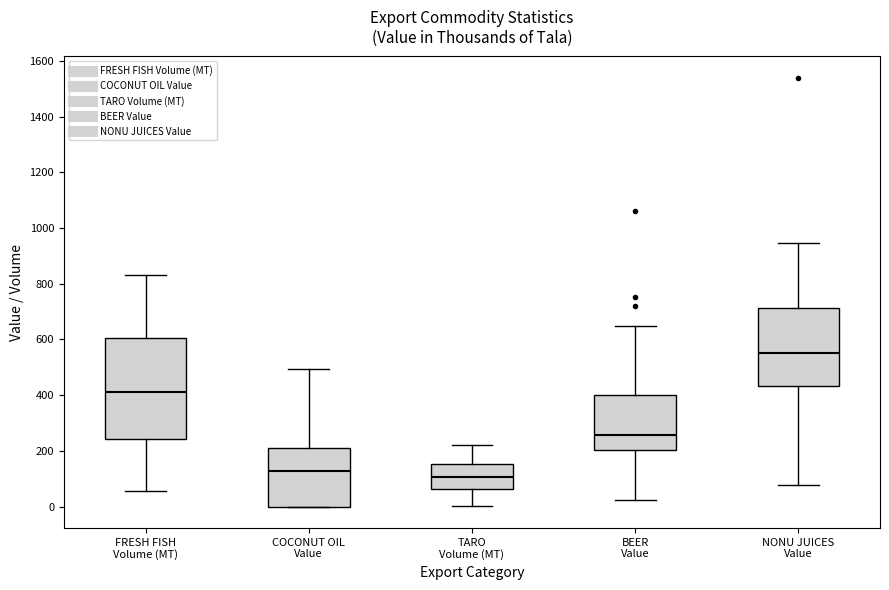

Where does the median line of the box for BEER Value sit on the y-axis? The values are not printed on the chart, so give them approximately, as read against the axis.

260